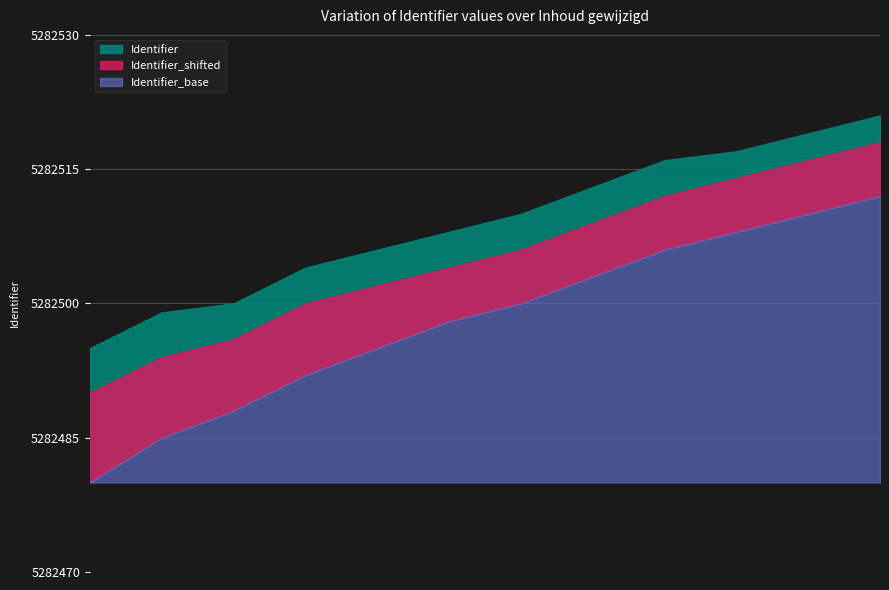

Does the chart display data point markers on the line(s)?

No